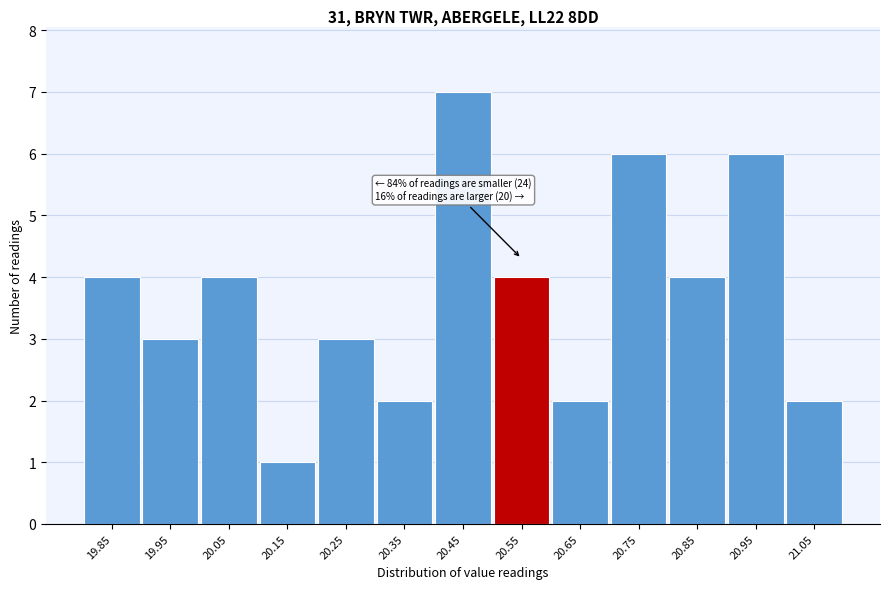

Reading left to right, extract all data points from this chart.

4	3	4	1	3	2	7	4	2	6	4	6	2